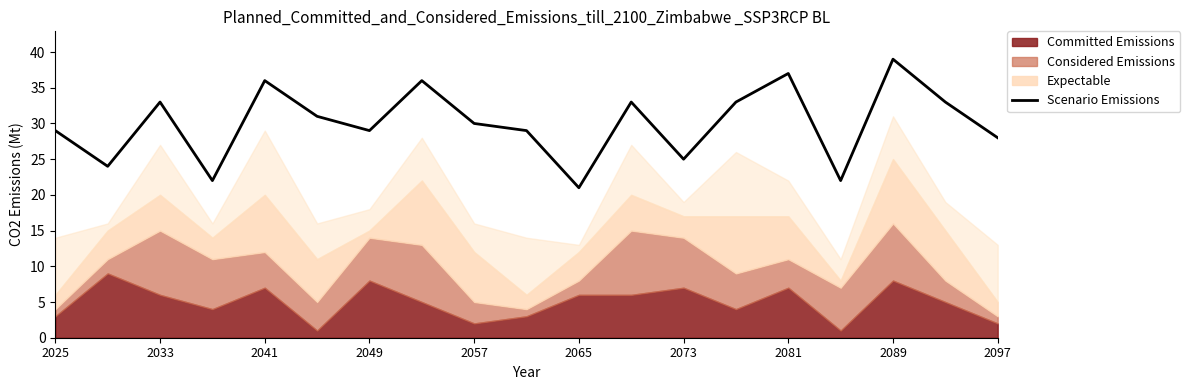

What is the difference between the maximum and minimum values?

18